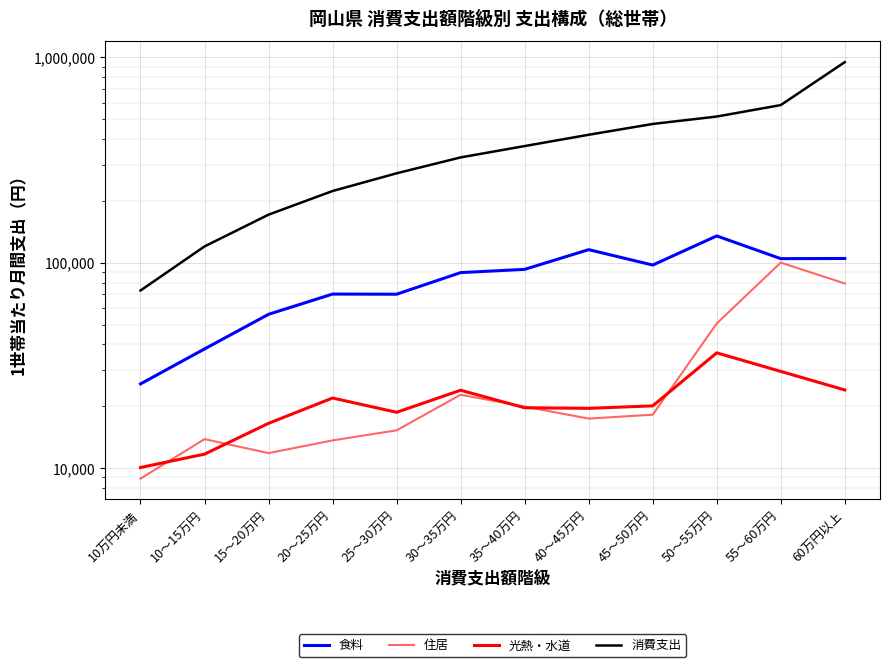

What is the difference between the maximum and minimum values in the 住居 series?

91210